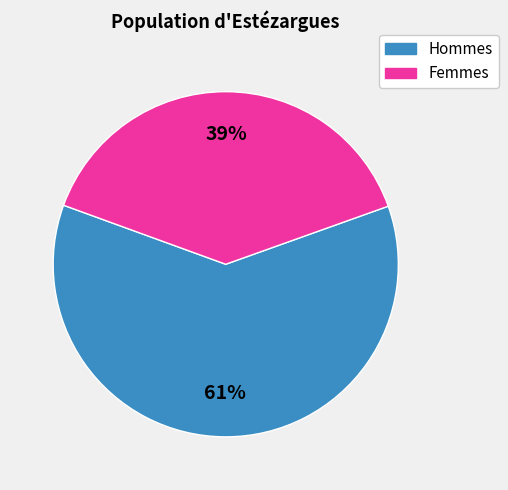

To the nearest percent, what is the average slice percentage?

50%